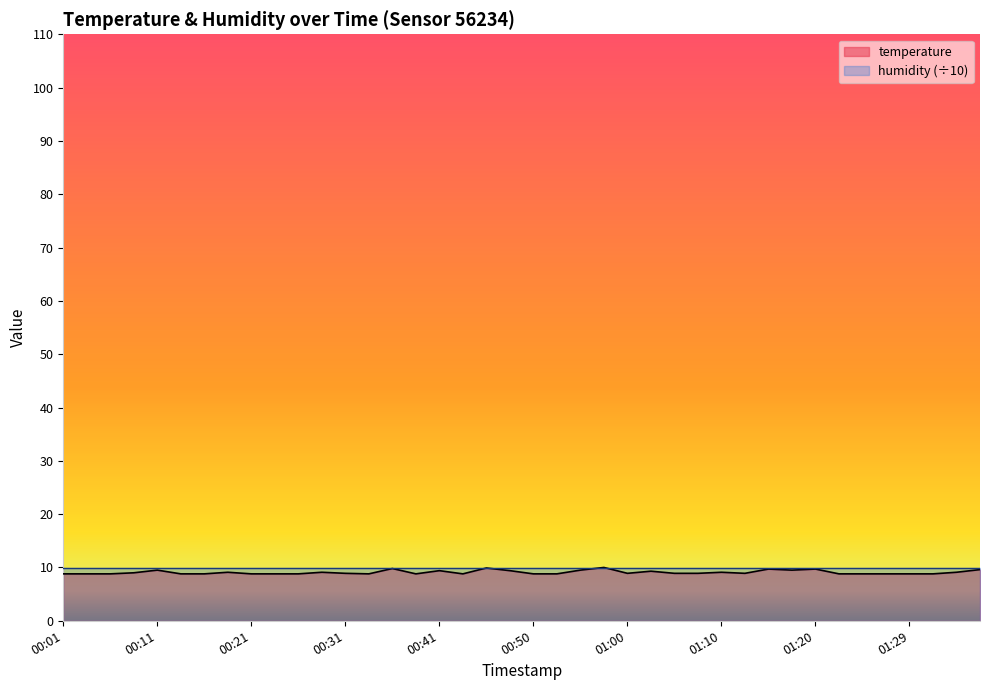

Reading left to right, transcribe all the data shown in this chart.

8.8	8.8	8.8	9.0	9.5	8.8	8.8	9.1	8.8	8.8	8.8	9.1	8.9	8.8	9.8	8.8	9.4	8.8	9.9	9.4	8.8	8.8	9.5	10.0	8.9	9.3	8.9	8.9	9.1	8.9	9.7	9.5	9.7	8.8	8.8	8.8	8.8	8.8	9.1	9.6